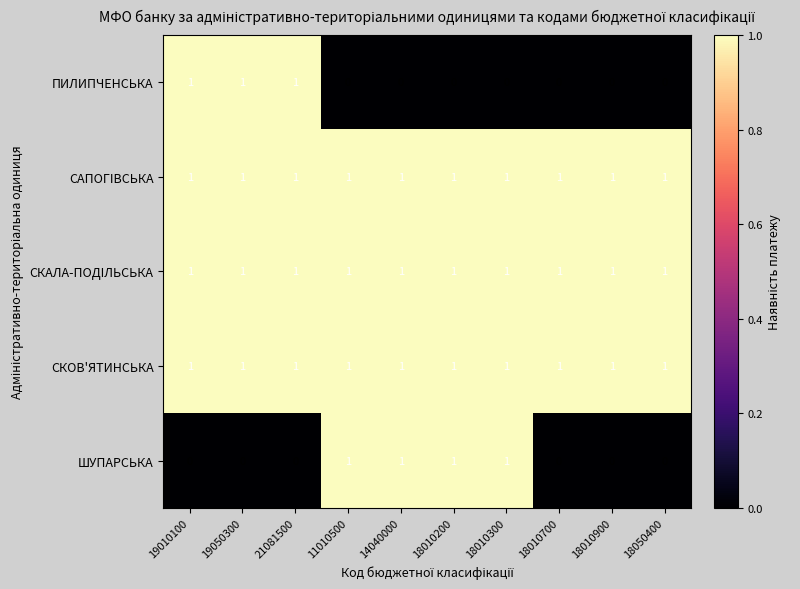

What is the total value across all series at 18010900?

3